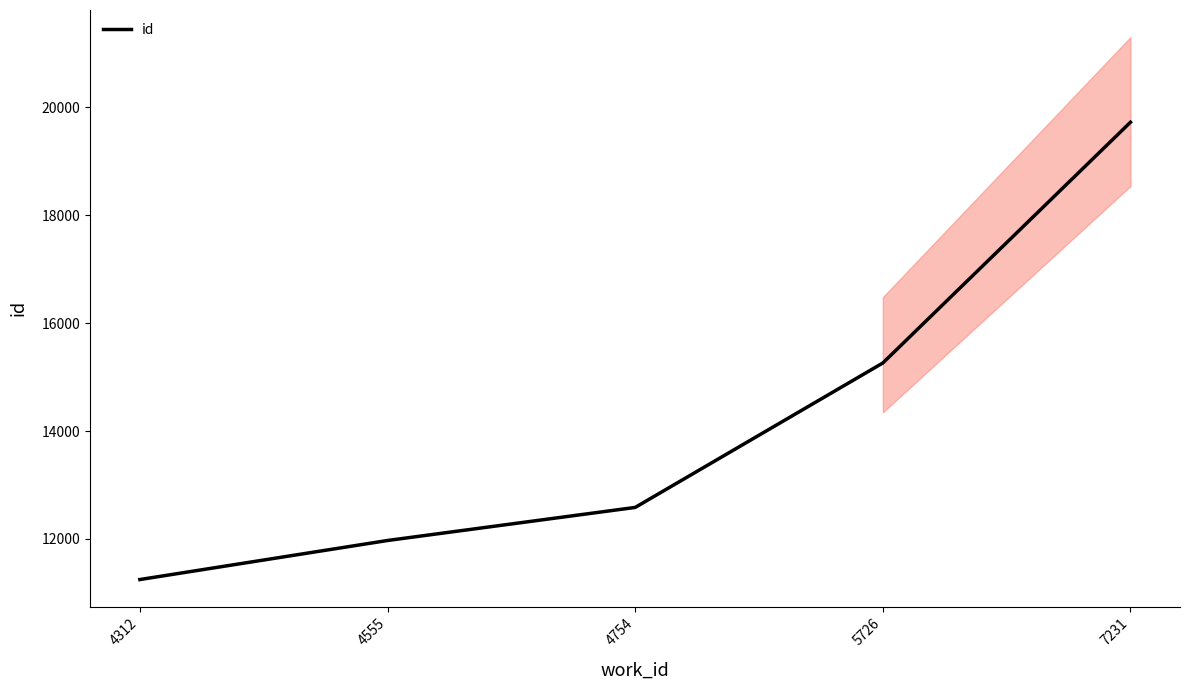

What is the value of the 4th point from the left?

15262